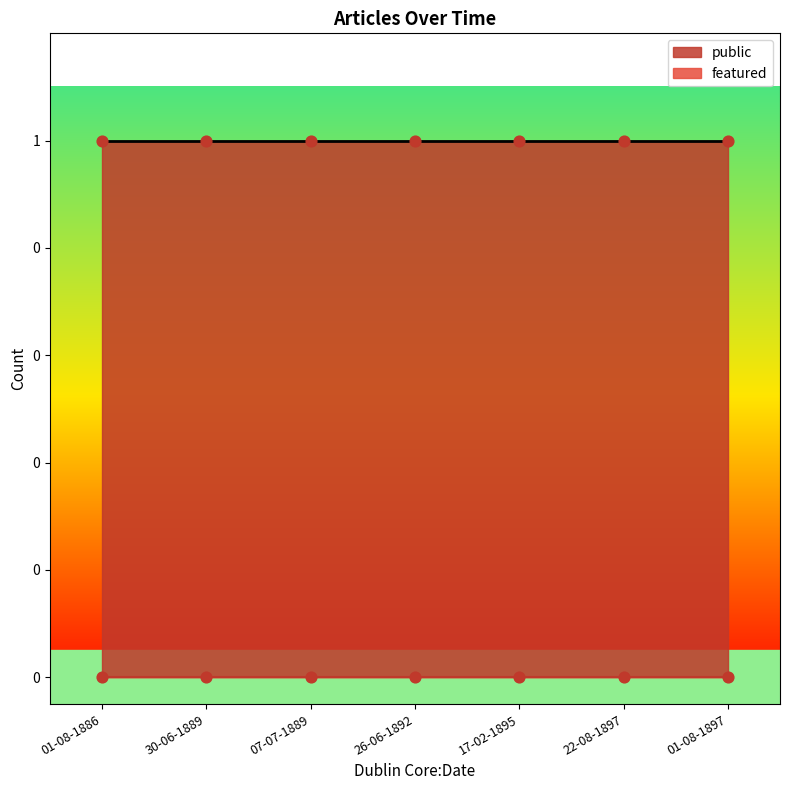

Which series has the largest total across all categories?

public